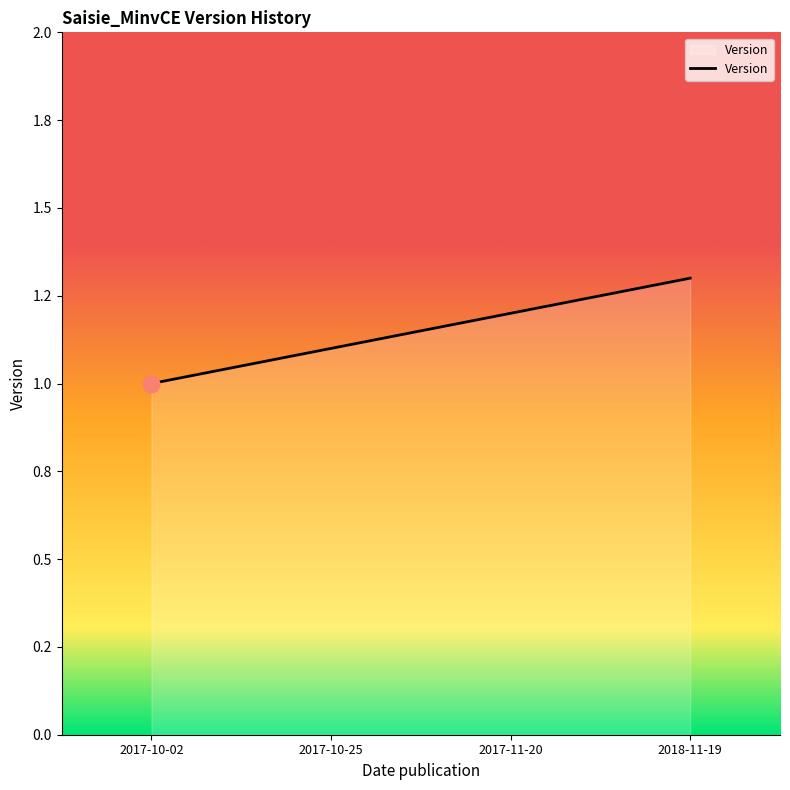

Does the chart have visible grid lines?

No